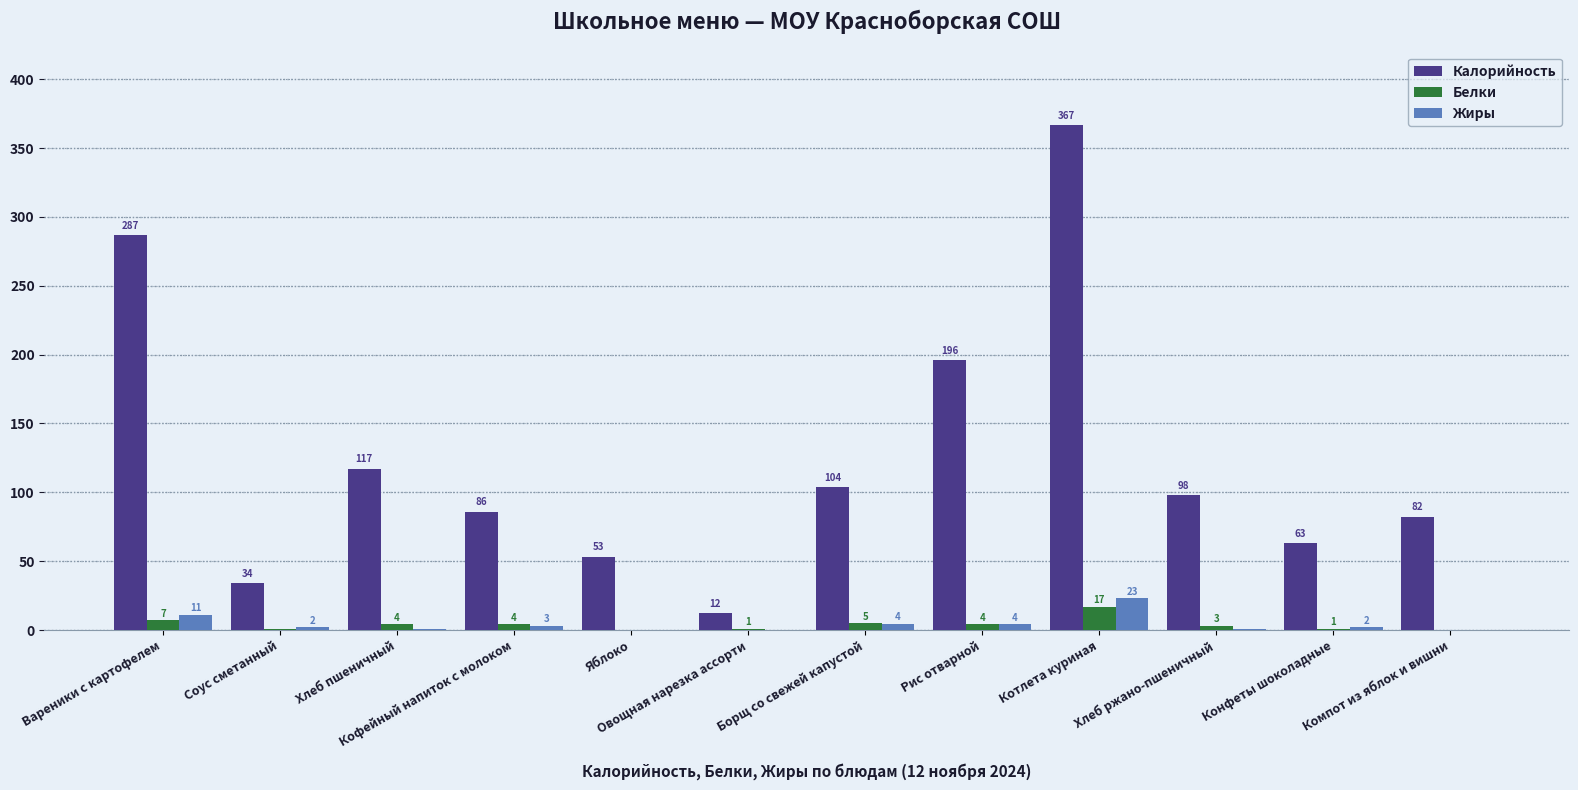

At which category is the sum across all series the highest?

Котлета куриная